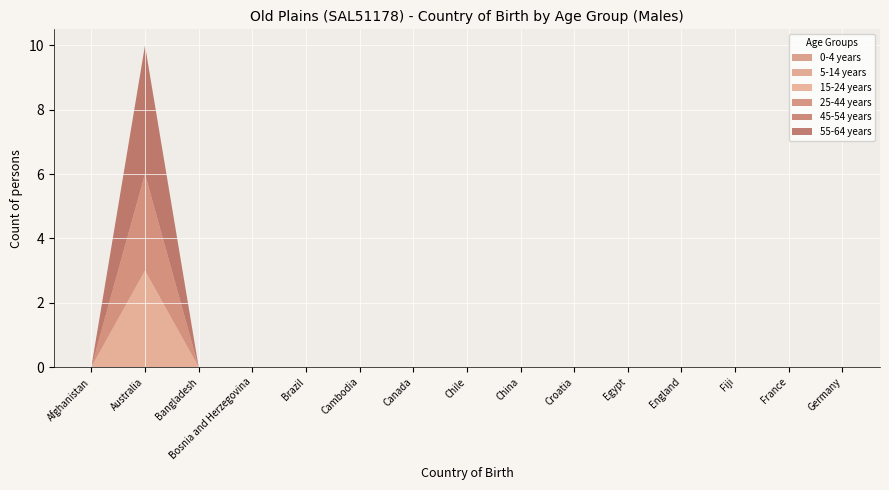

Reading right to left, list all the values displayed in this chart.

0-4 years: 0	0	0	0	0	0	0	0	0	0	0	0	0	0	0
5-14 years: 0	0	0	0	0	0	0	0	0	0	0	0	0	0	0
15-24 years: 0	0	0	0	0	0	0	0	0	0	0	0	0	3	0
25-44 years: 0	0	0	0	0	0	0	0	0	0	0	0	0	3	0
45-54 years: 0	0	0	0	0	0	0	0	0	0	0	0	0	0	0
55-64 years: 0	0	0	0	0	0	0	0	0	0	0	0	0	4	0